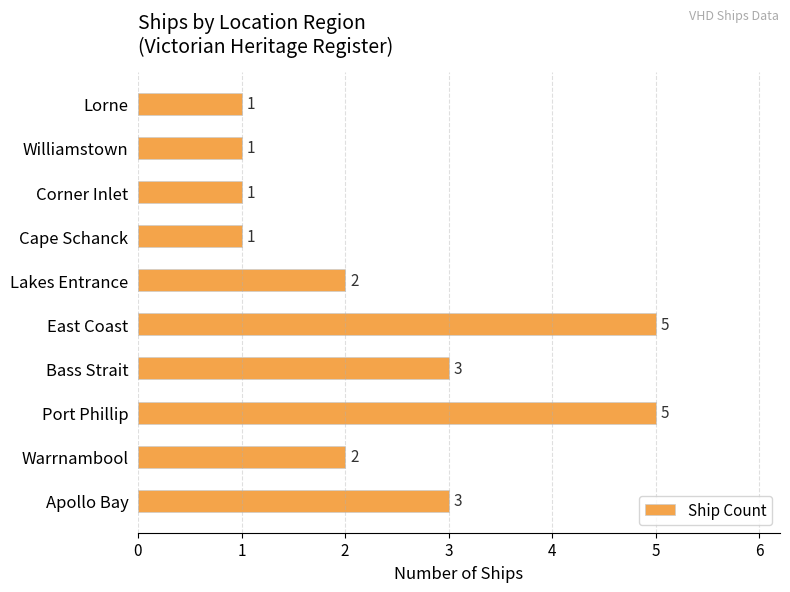

What is the sum of all values?

24